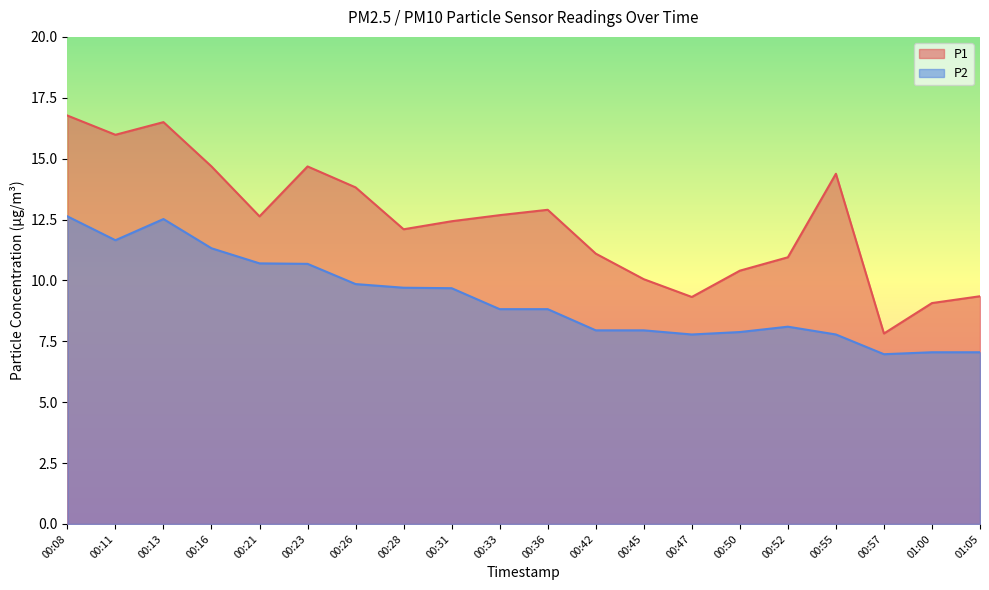

True or false: P1 and P2 intersect in this chart.

False